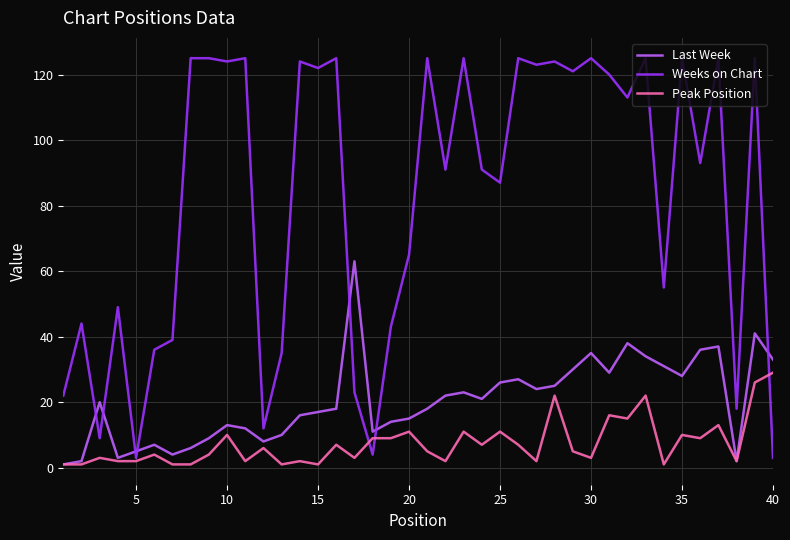

Which series has the largest range (max minus min)?

Weeks on Chart